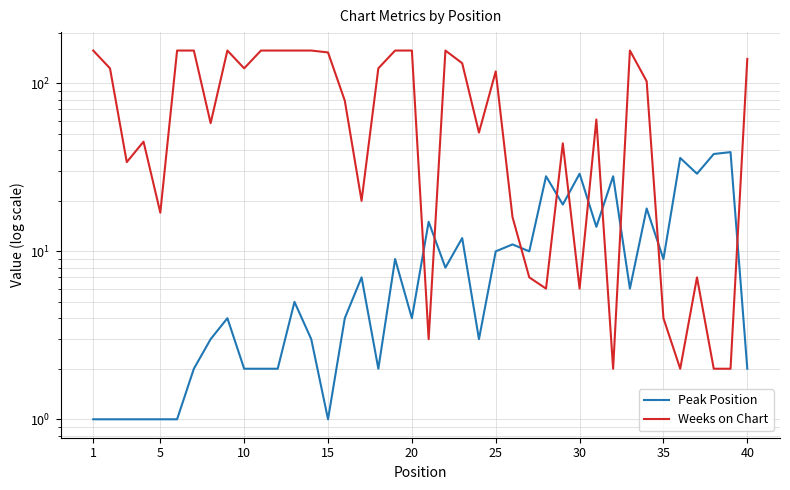

Reading left to right, what are all the values shown in this chart?

Peak Position: 1	1	1	1	1	1	2	3	4	2	2	2	5	3	1	4	7	2	9	4	15	8	12	3	10	11	10	28	19	29	14	28	6	18	9	36	29	38	39	2
Weeks on Chart: 157	123	34	45	17	157	157	58	157	123	157	157	157	157	153	79	20	123	157	157	3	157	132	51	118	16	7	6	44	6	61	2	157	103	4	2	7	2	2	140